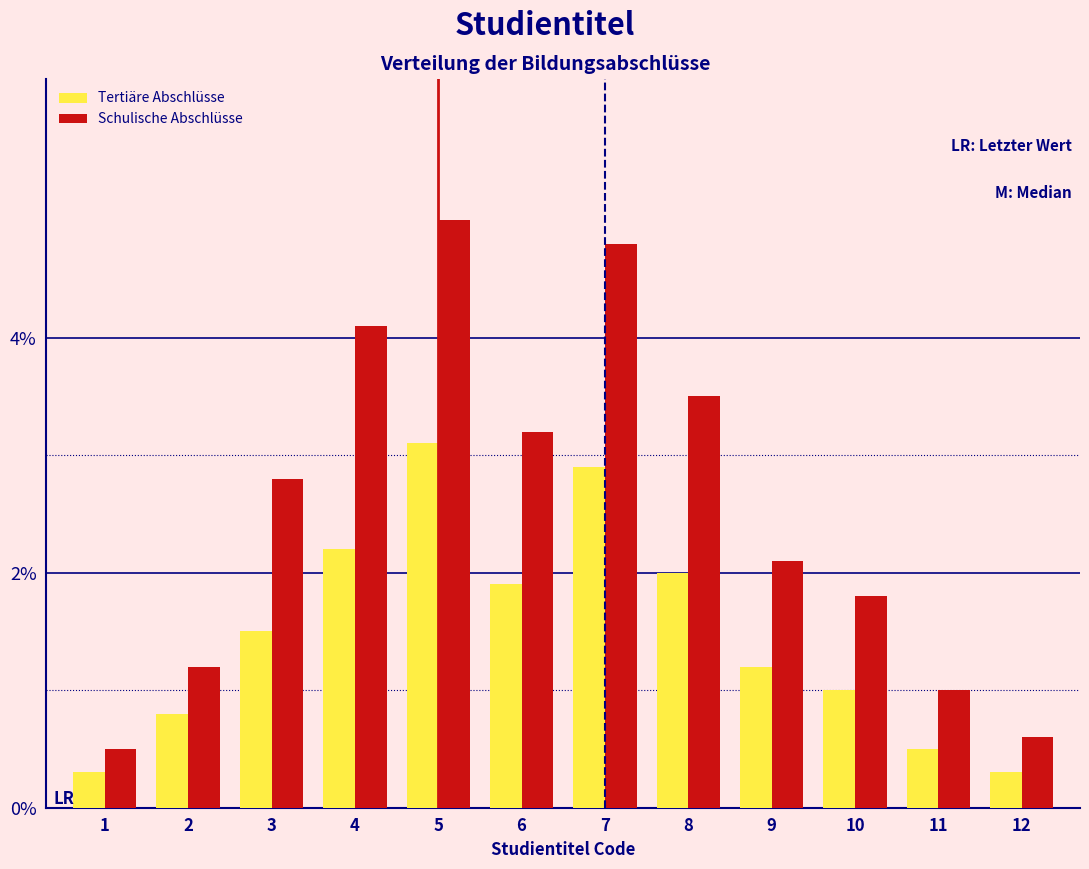

Reading left to right, list all the values displayed in this chart.

Tertiäre Abschlüsse: 1=0.3	2=0.8	3=1.5	4=2.2	5=3.1	6=1.9	7=2.9	8=2.0	9=1.2	10=1.0	11=0.5	12=0.3
Schulische Abschlüsse: 1=0.5	2=1.2	3=2.8	4=4.1	5=5.0	6=3.2	7=4.8	8=3.5	9=2.1	10=1.8	11=1.0	12=0.6